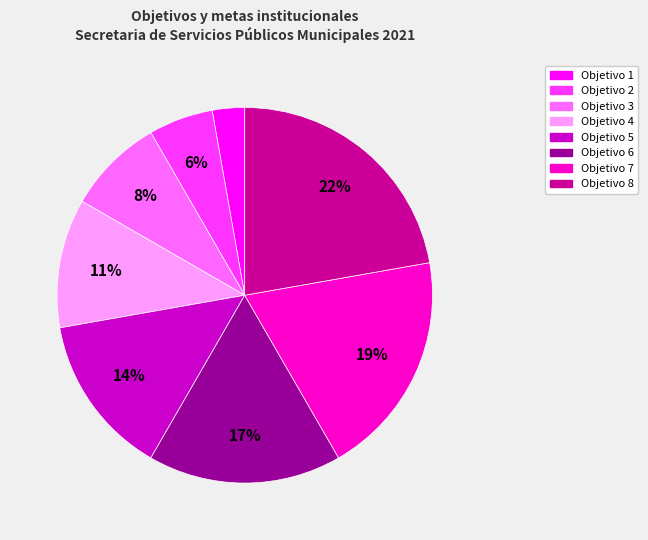

Between Objetivo 5 and Objetivo 6, which is larger?

Objetivo 6